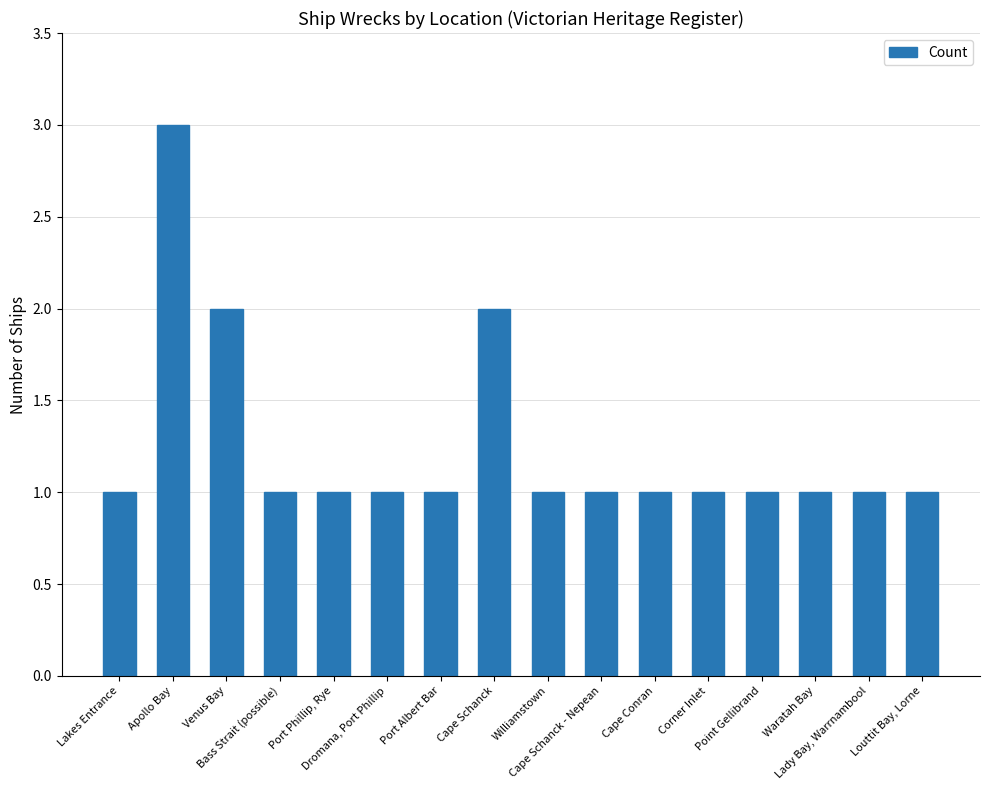

Is it true that the value at Apollo Bay is 3?

True